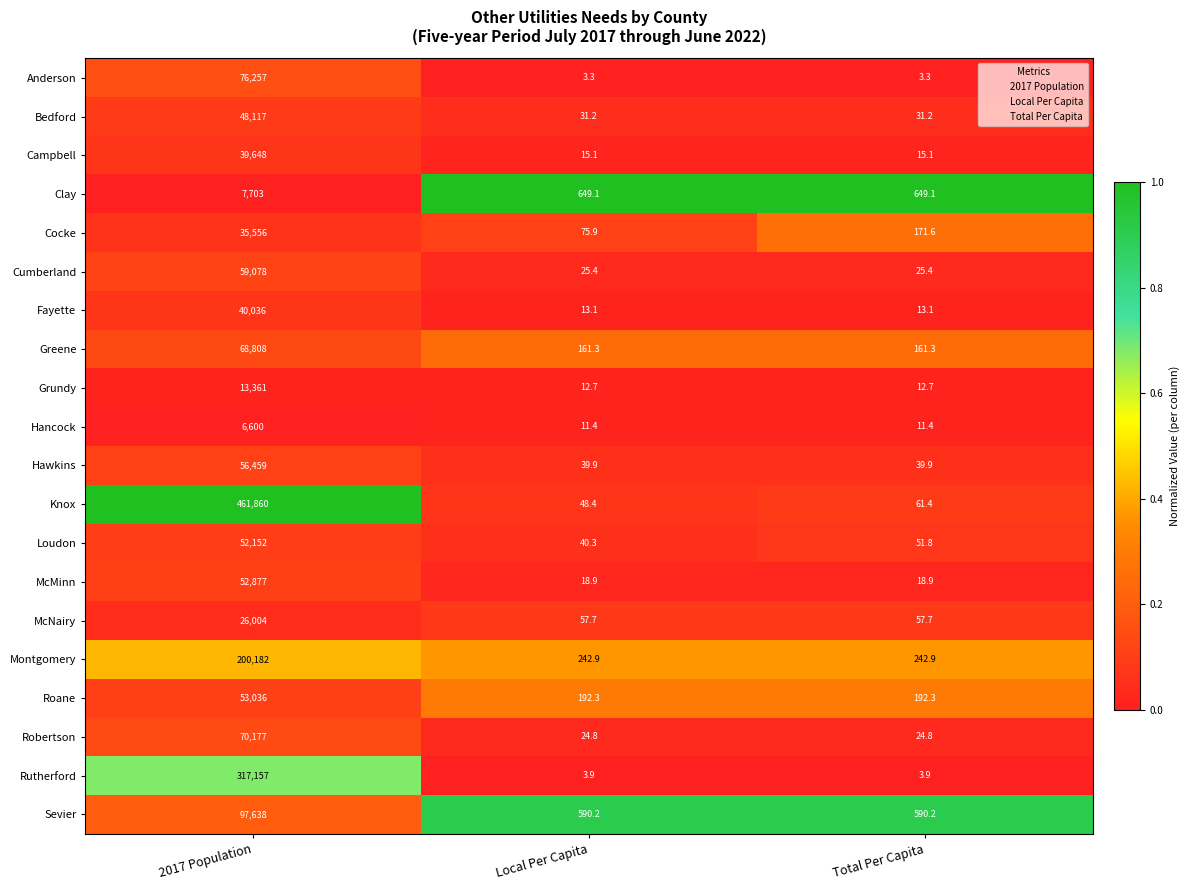

Rank the series at Local Per Capita from highest to lowest value.

Clay, Sevier, Montgomery, Roane, Greene, Cocke, McNairy, Knox, Loudon, Hawkins, Bedford, Cumberland, Robertson, McMinn, Campbell, Fayette, Grundy, Hancock, Rutherford, Anderson